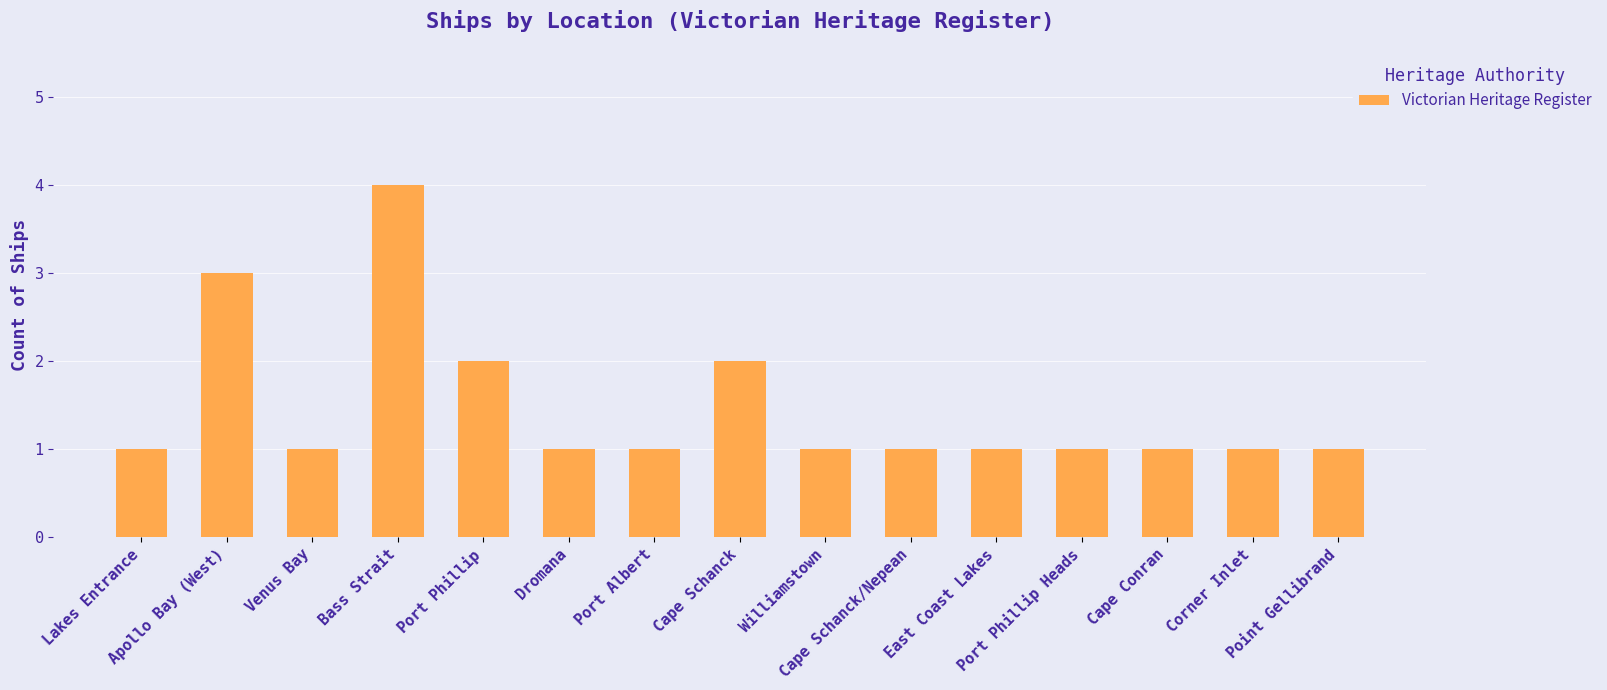

What is the smallest value displayed?

1